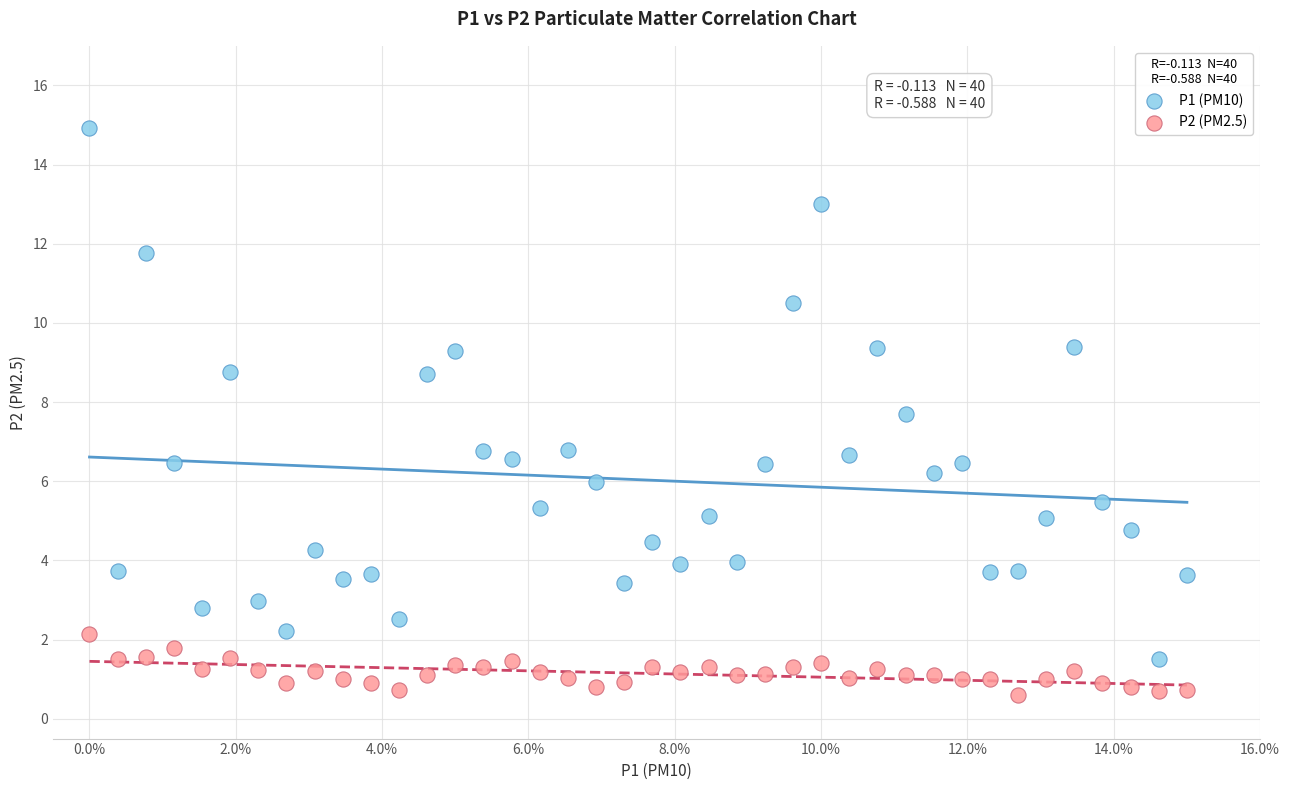

Across all data points, what is the range of Y values (max minus min)?

14.3